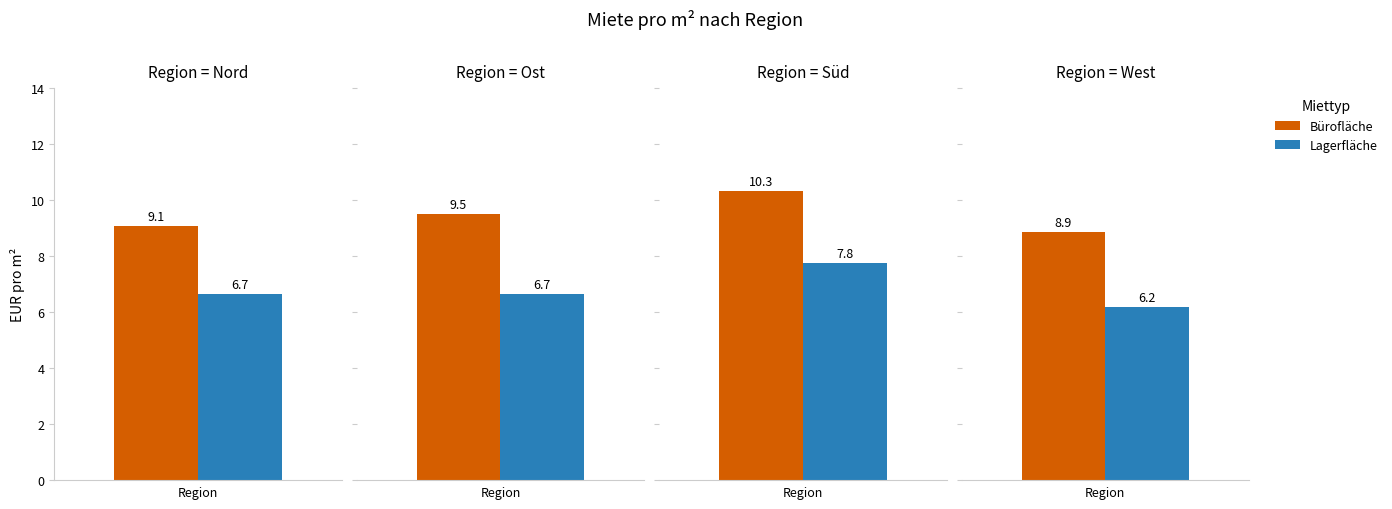

What is the value of the Miete pro m² Lagerfläche in EUR bar at the 4th from the left?

6.2